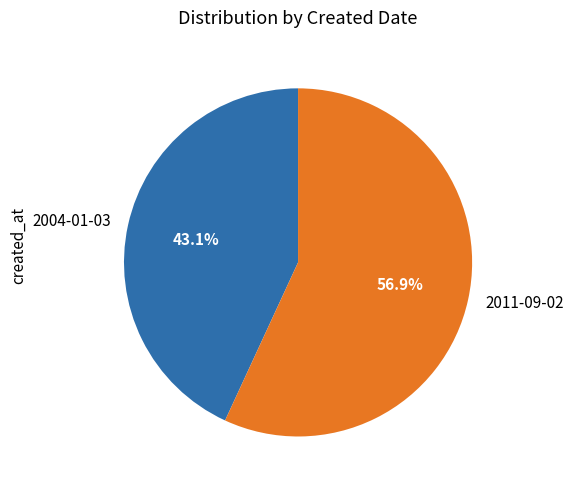

What is the ratio of the value at 2004-01-03 to the value at 2011-09-02?

0.8